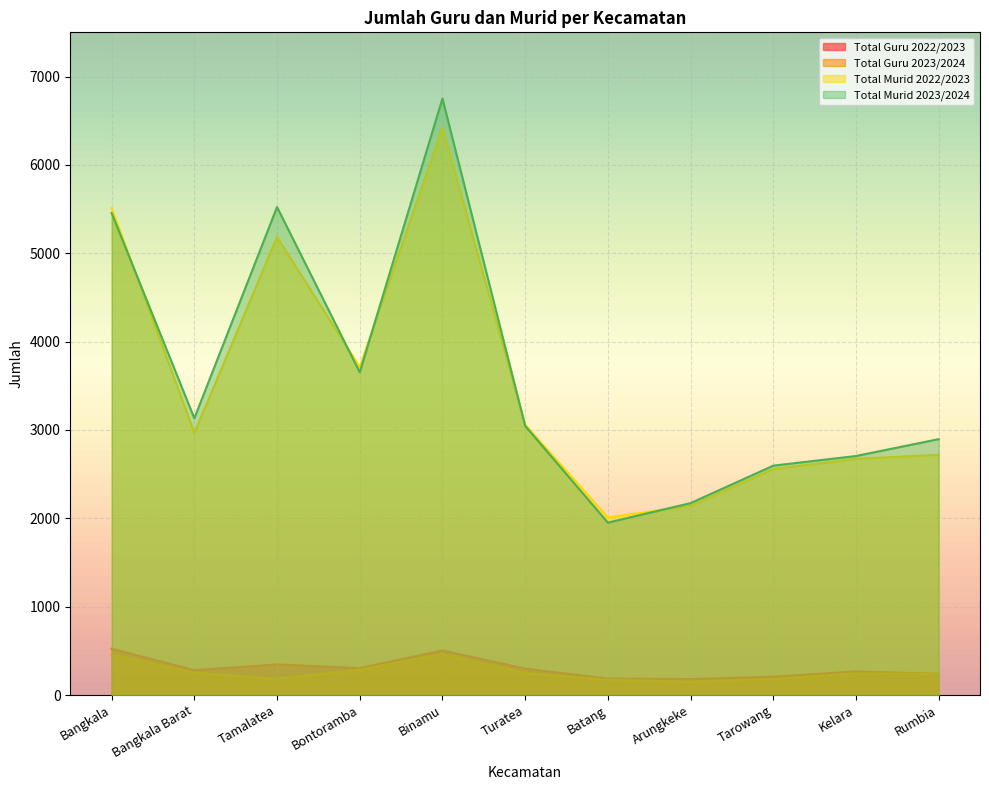

Between Arungkeke and Kelara, which series saw the biggest shift?

Total Murid 2023/2024